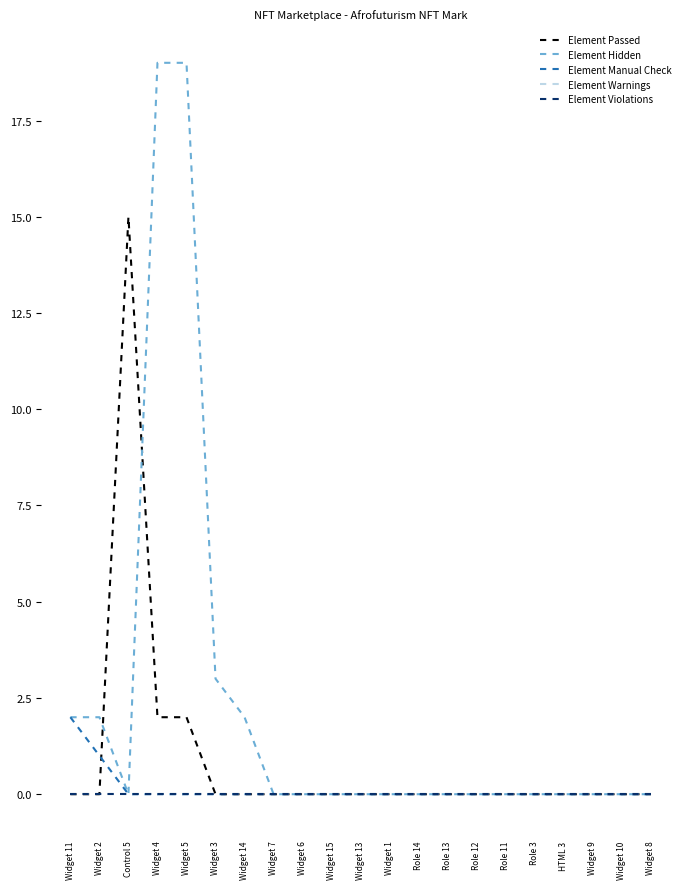

The value of Element Warnings at Control 5 is 0. True or false?

True